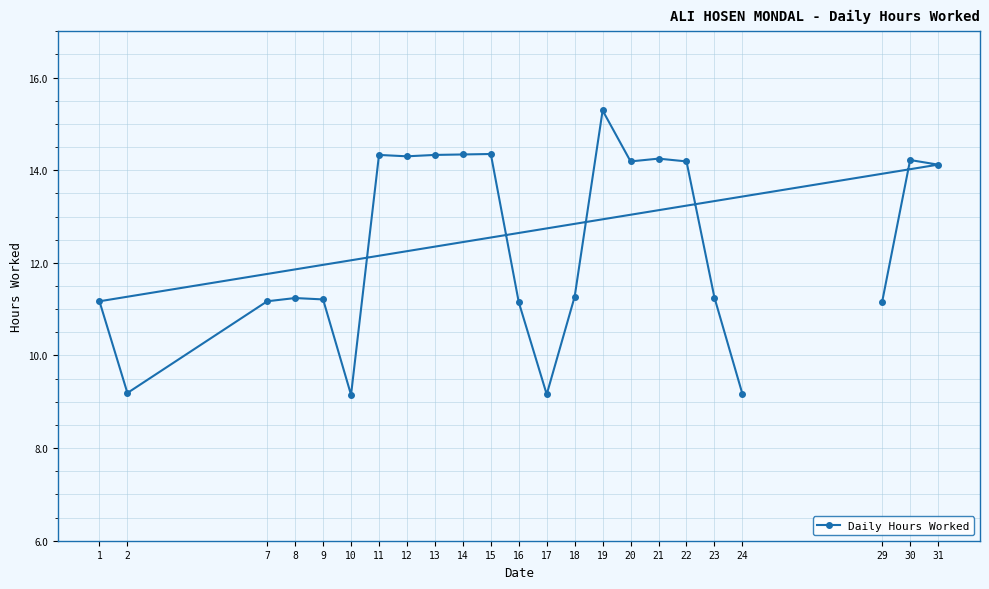

At which category does the chart reach its peak across all series?

19